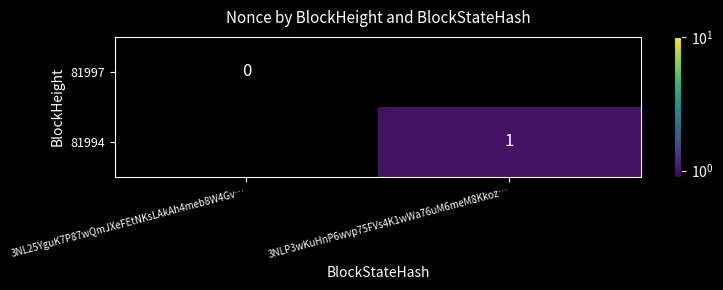

Is it true that 81994 equals 1 at 3NLP3wKuHnP6wvp75FVs4K1wWa76uM6meM8Kkoz…?

True